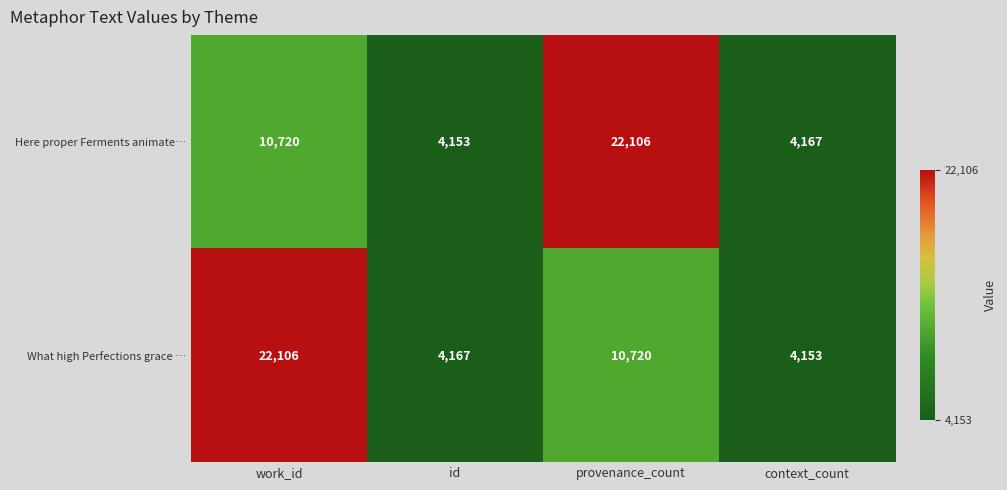

What is the spread (max minus min) of values at context_count?

14